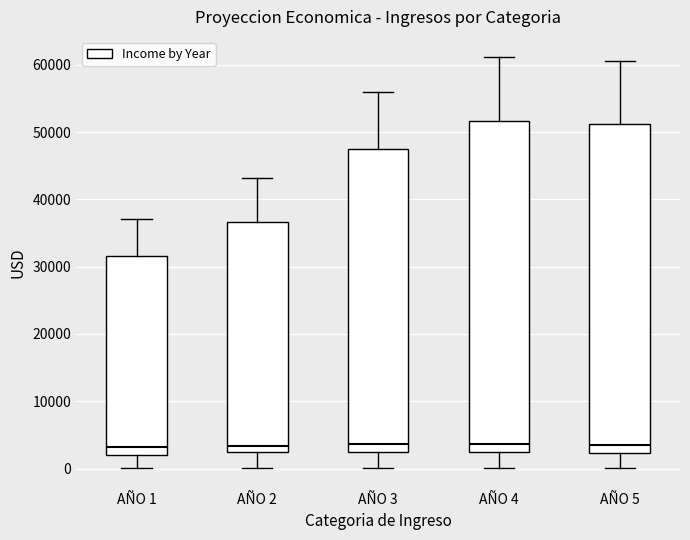

Where does the median line of the box for AÑO 2 sit on the y-axis? The values are not printed on the chart, so give them approximately, as read against the axis.

3000